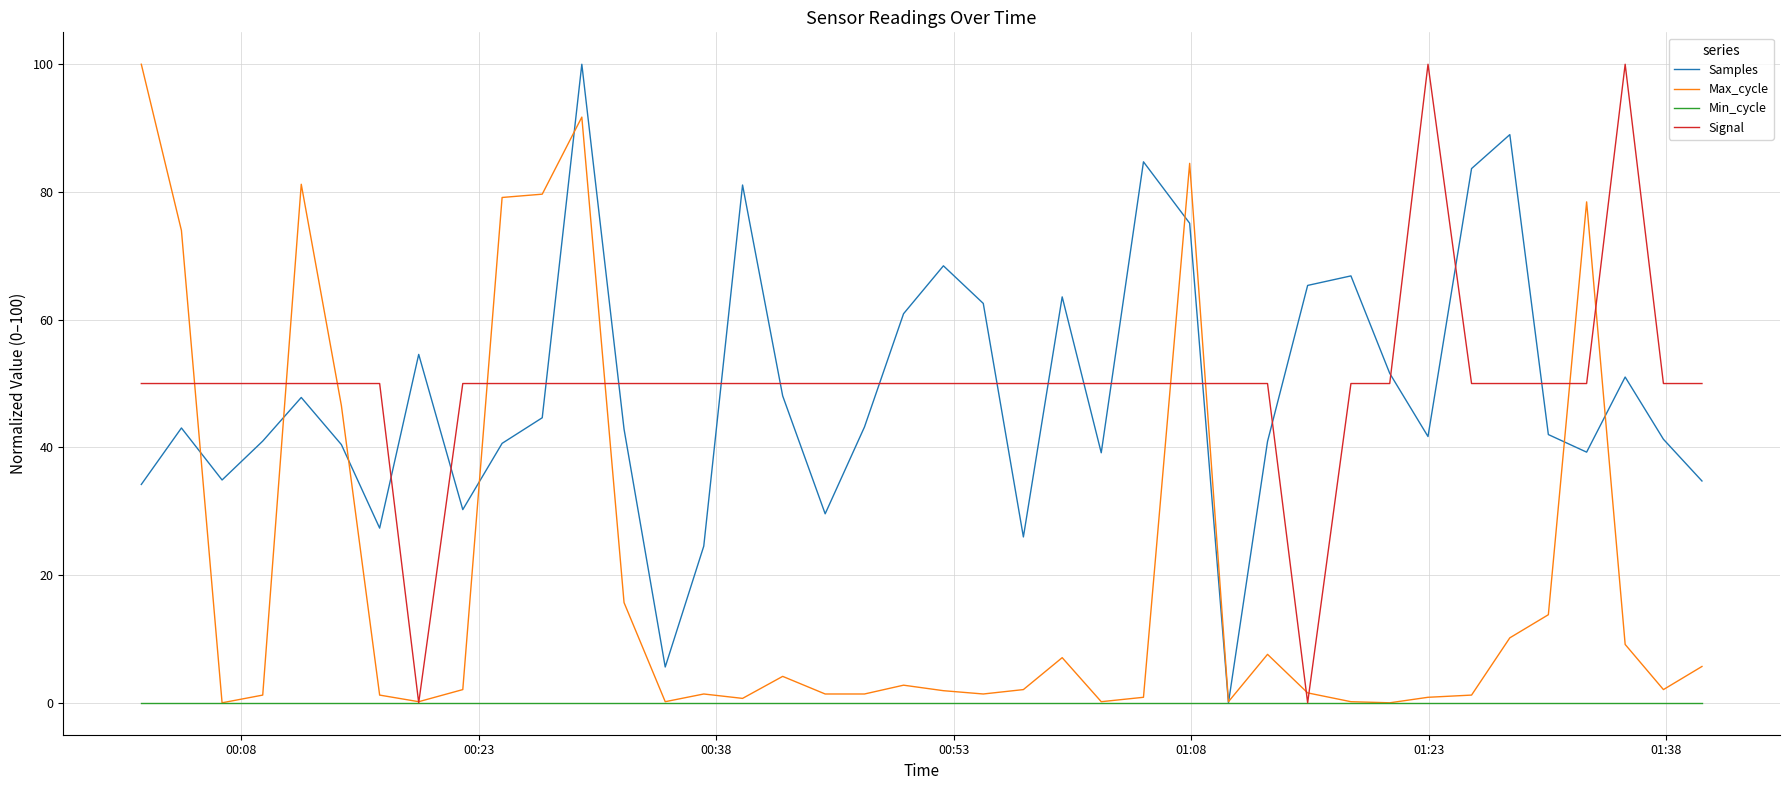

Which series ends up on top after the final intersection of Signal and Samples?

Signal